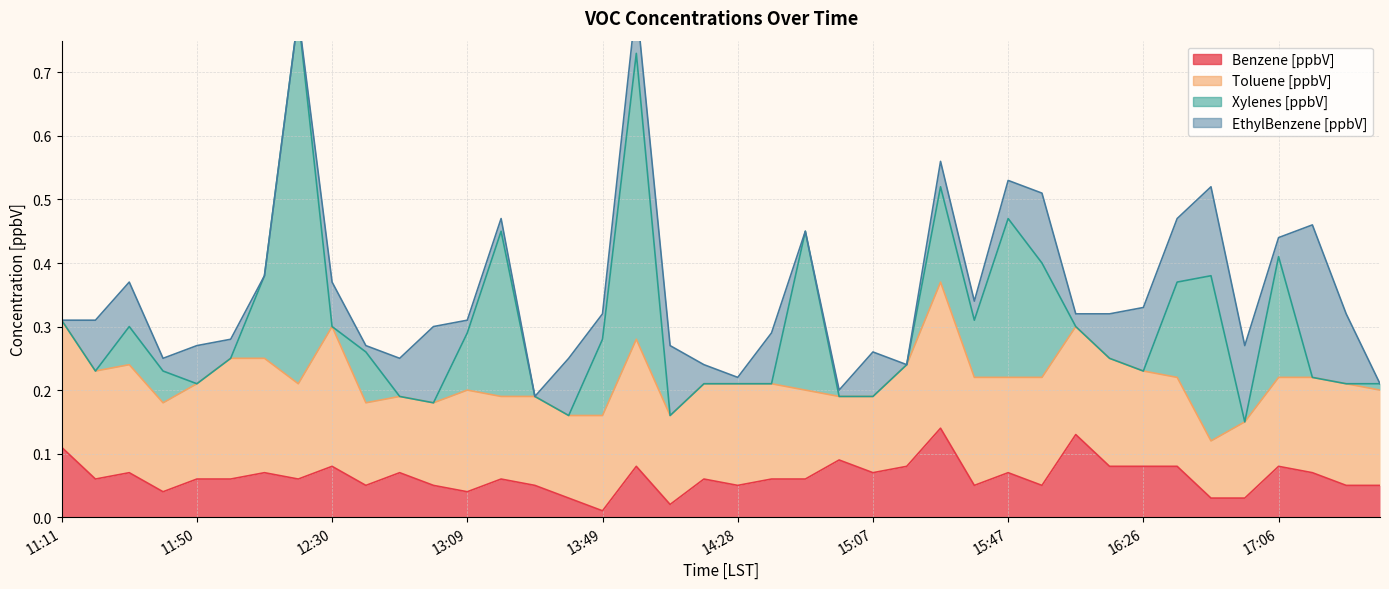

True or false: Xylenes [ppbV] has a value of 0.2 at 14:48.

True